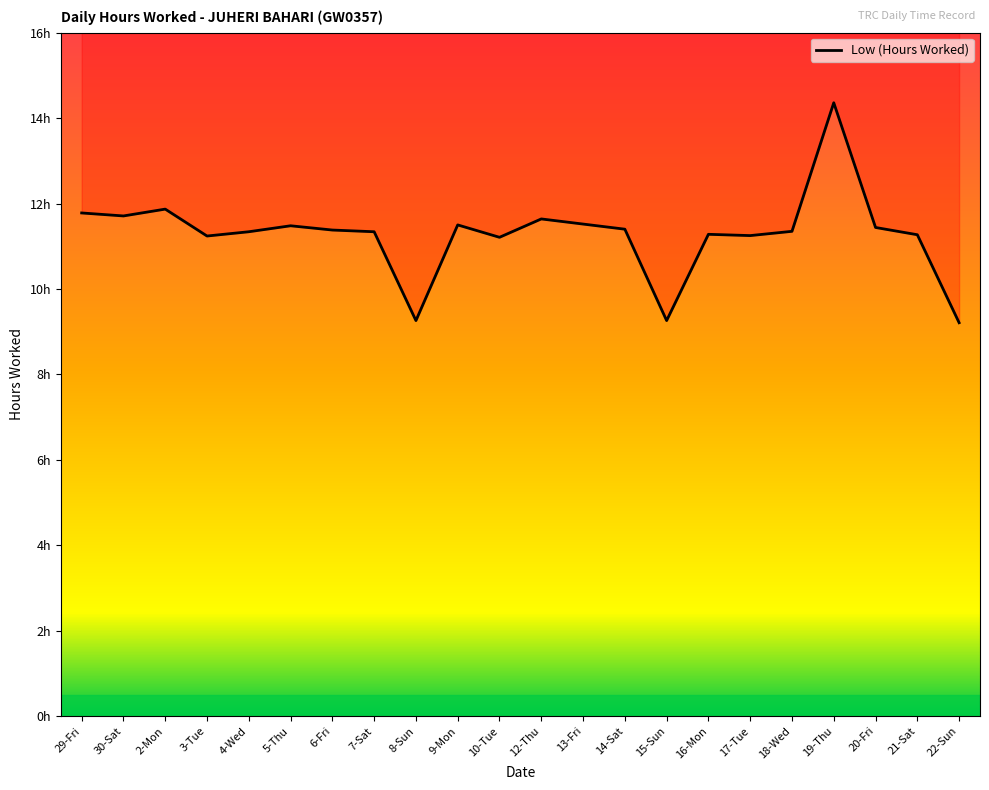

Between 5-Thu and 19-Thu, which is larger?

19-Thu